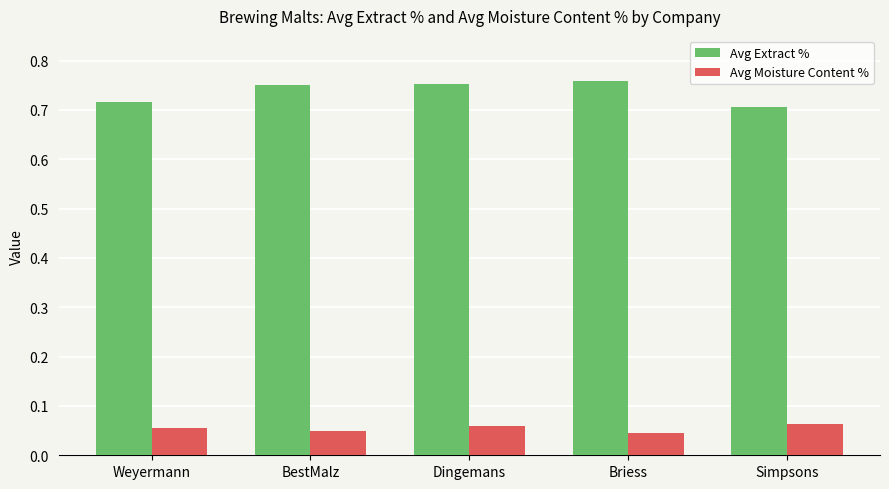

Which series has the widest spread of values?

Avg Extract %